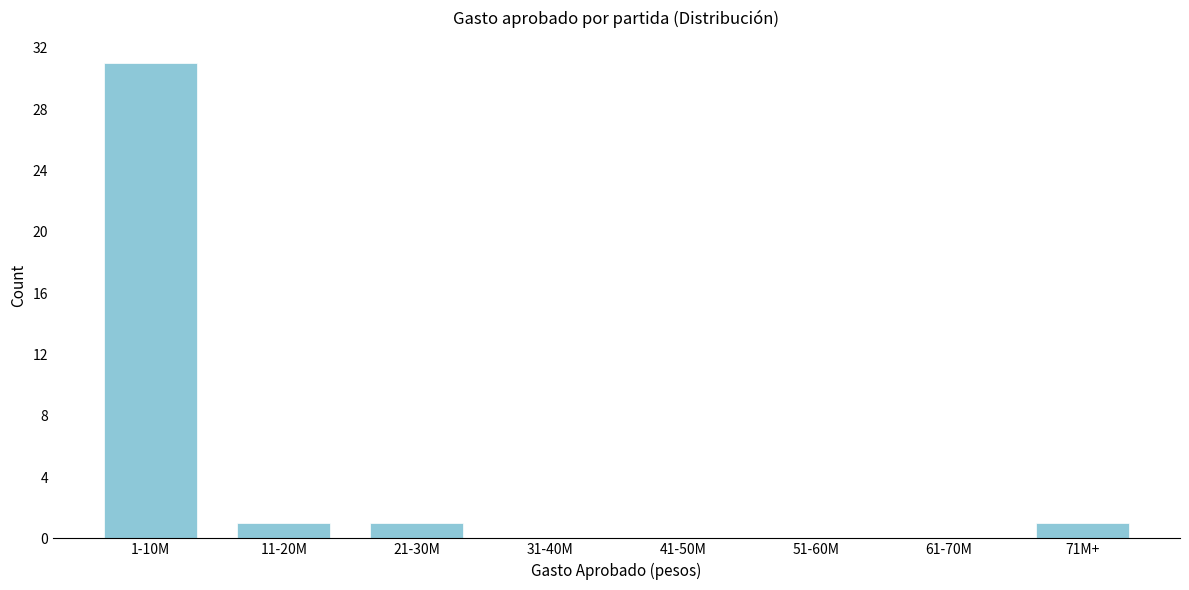

Reading left to right, what are all the values shown in this chart?

1-10M=31	11-20M=1	21-30M=1	31-40M=0	41-50M=0	51-60M=0	61-70M=0	71M+=1